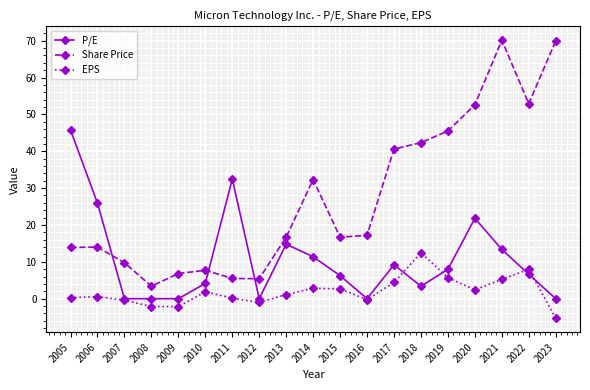

Is it true that Share Price equals 9.8 at 2007?

True